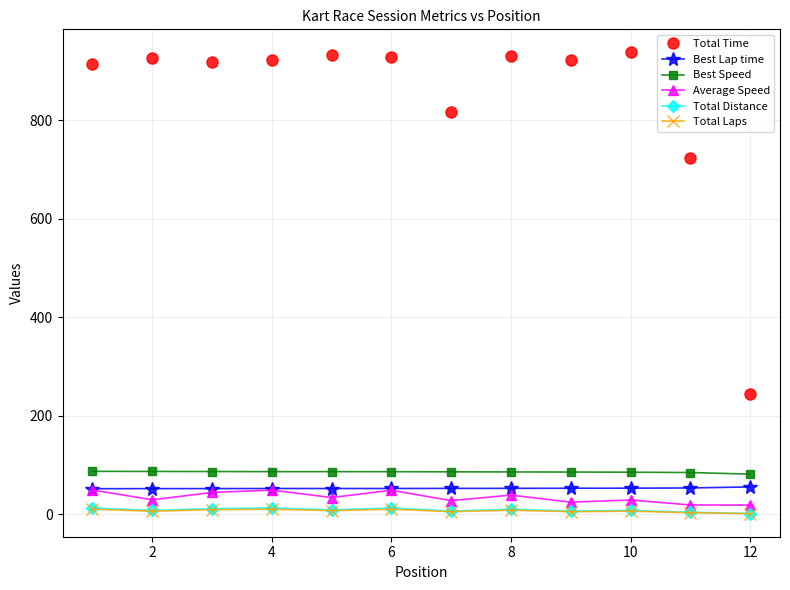

Which series has the largest total across all categories?

Total Time